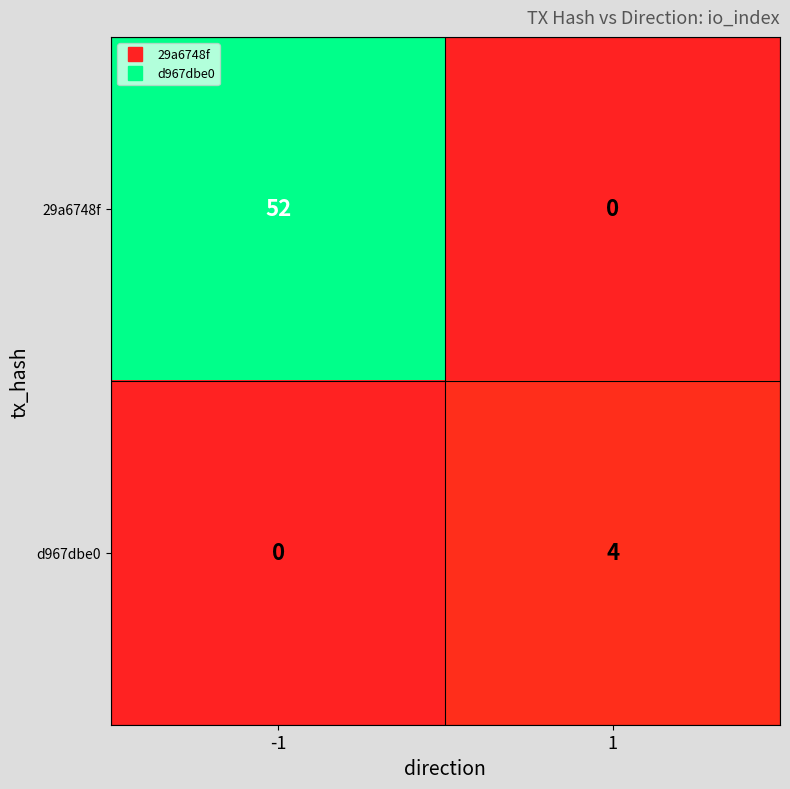

Rank the series by their maximum value, from highest to lowest.

29a6748f, d967dbe0